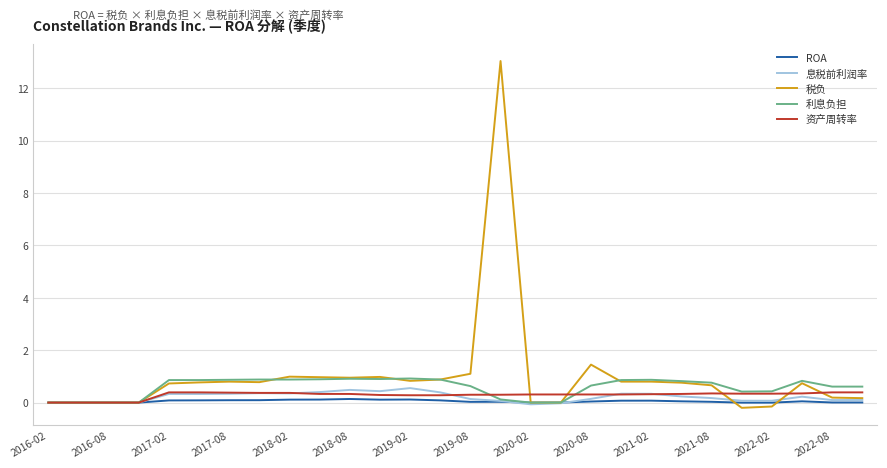

Which series has the widest spread of values?

税负